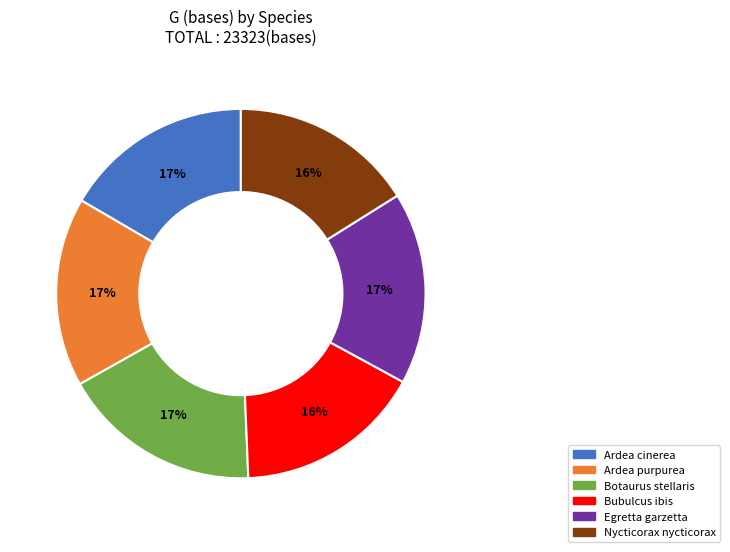

To the nearest percent, what is the difference between the largest and smallest slice percentages?

1%